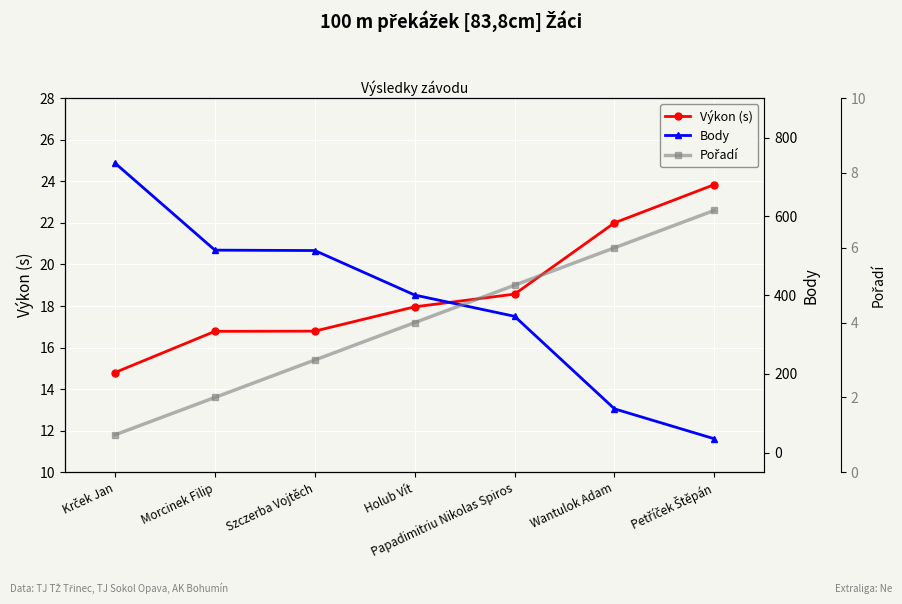

Count the number of categories in the chart.

7